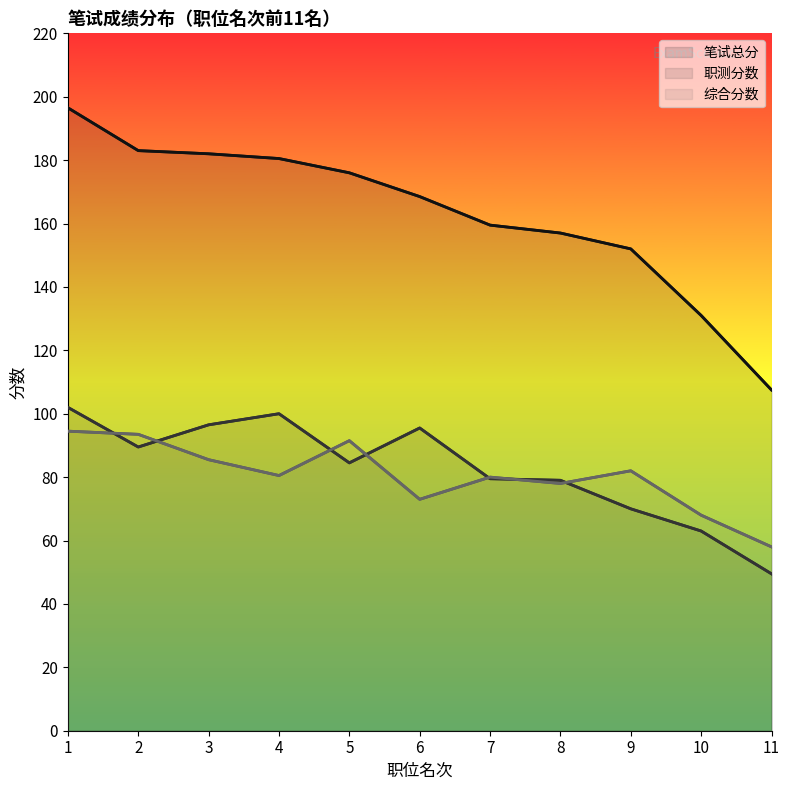

At which category does 职测分数 reach its first local valley?

2